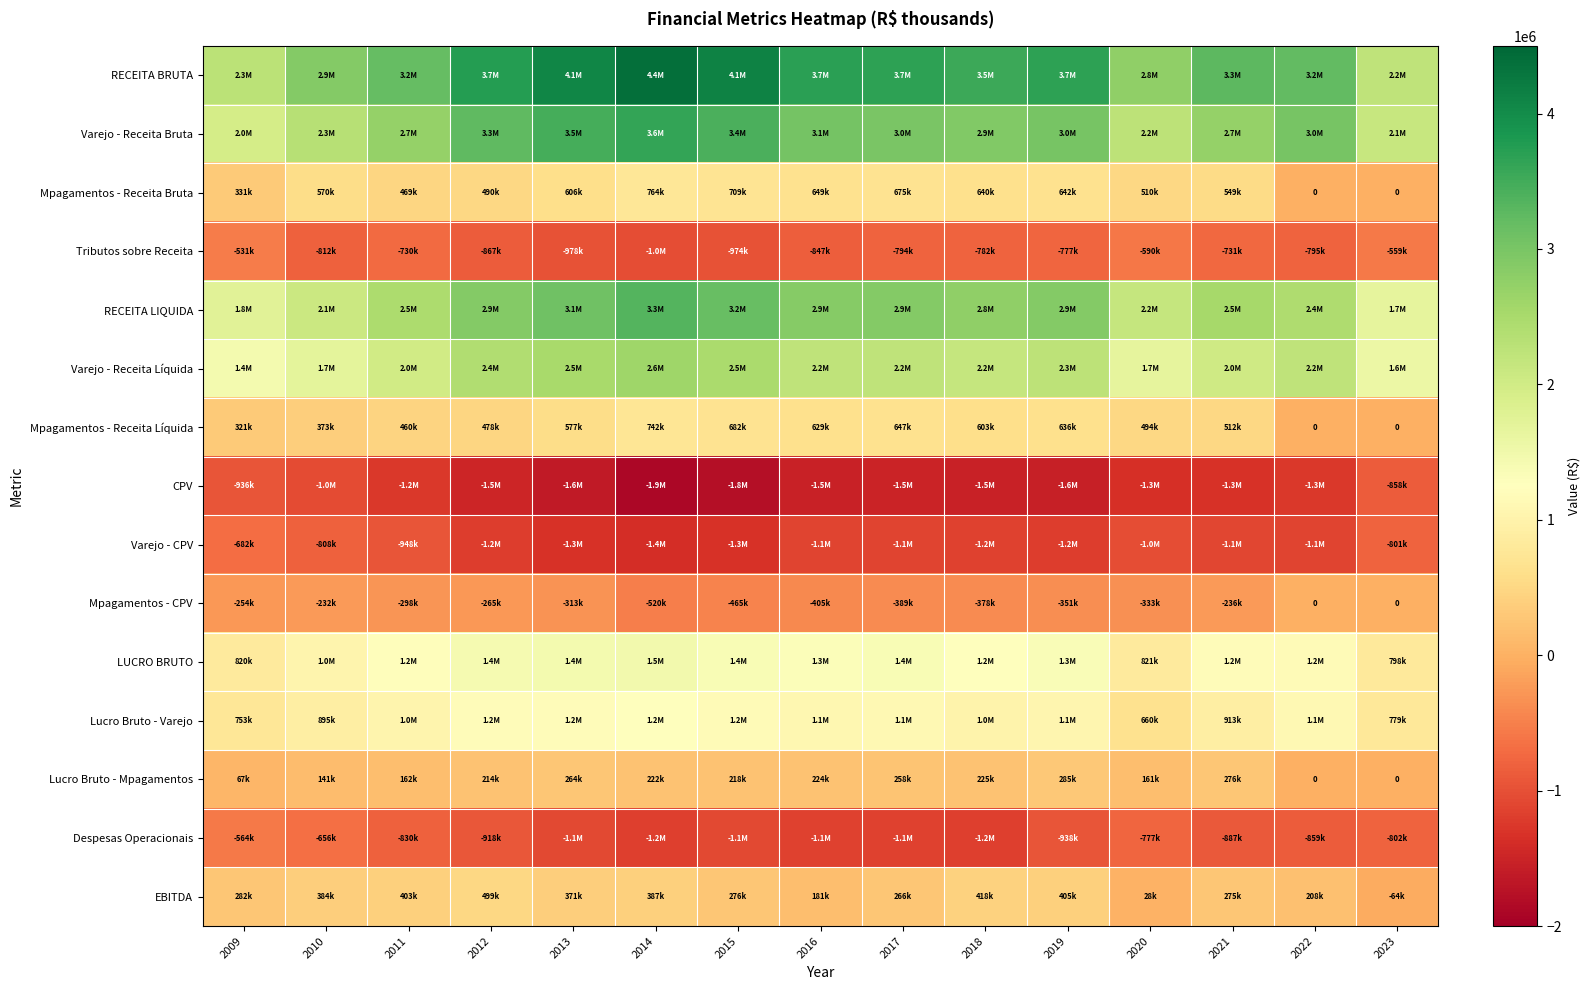

At which label does RECEITA BRUTA reach its minimum?

2023